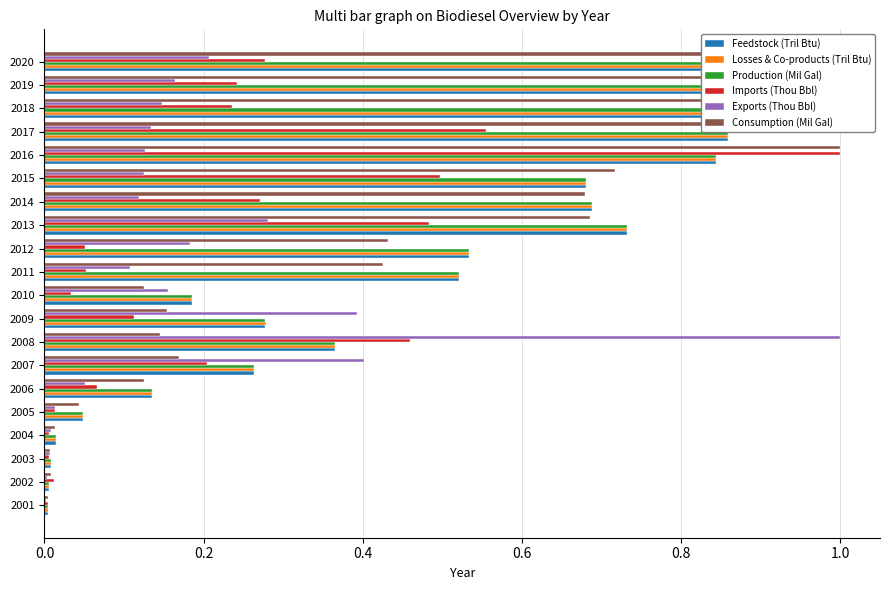

Reading right to left, what are all the values shown in this chart?

Feedstock (Tril Btu): 1.0	0.9	1.0	0.9	0.8	0.7	0.7	0.7	0.5	0.5	0.2	0.3	0.4	0.3	0.1	0.0	0.0	0.0	0.0	0.0
Losses & Co-products (Tril Btu): 1.0	0.9	1.0	0.9	0.8	0.7	0.7	0.7	0.5	0.5	0.2	0.3	0.4	0.3	0.1	0.0	0.0	0.0	0.0	0.0
Production (Mil Gal): 1.0	0.9	1.0	0.9	0.8	0.7	0.7	0.7	0.5	0.5	0.2	0.3	0.4	0.3	0.1	0.0	0.0	0.0	0.0	0.0
Imports (Thou Bbl): 0.3	0.2	0.2	0.6	1.0	0.5	0.3	0.5	0.1	0.1	0.0	0.1	0.5	0.2	0.1	0.0	0.0	0.0	0.0	0.0
Exports (Thou Bbl): 0.2	0.2	0.1	0.1	0.1	0.1	0.1	0.3	0.2	0.1	0.2	0.4	1.0	0.4	0.1	0.0	0.0	0.0	0.0	0.0
Consumption (Mil Gal): 0.9	0.9	0.9	1.0	1.0	0.7	0.7	0.7	0.4	0.4	0.1	0.2	0.1	0.2	0.1	0.0	0.0	0.0	0.0	0.0